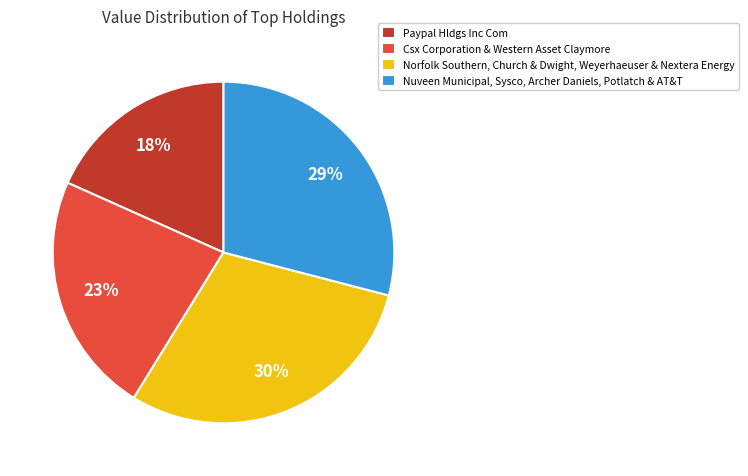

To the nearest percent, what is the difference between the Csx Corporation & Western Asset Claymore and Paypal Hldgs Inc Com slice percentages?

5%